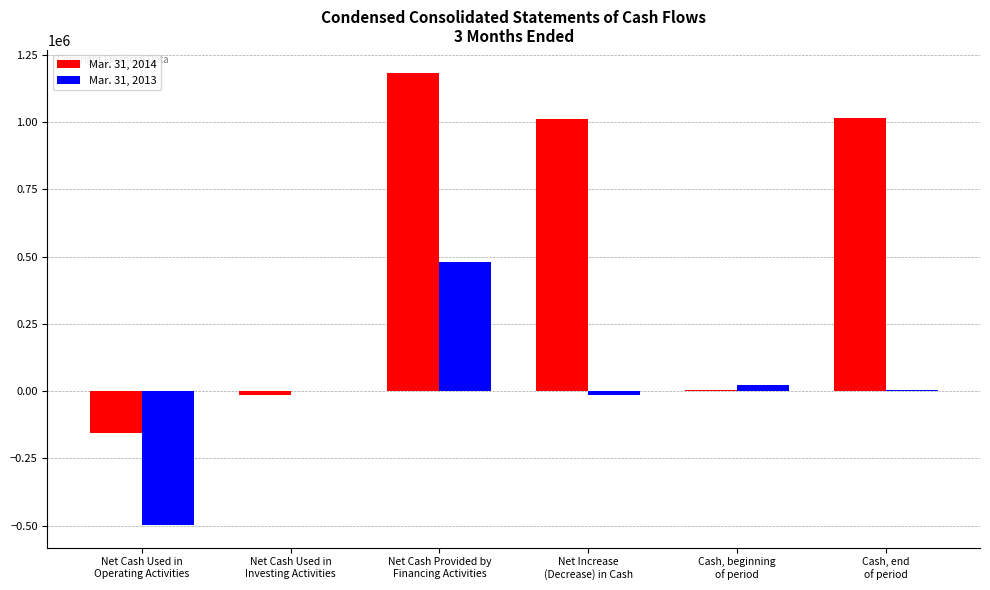

What is the maximum value shown in the chart?

1183391